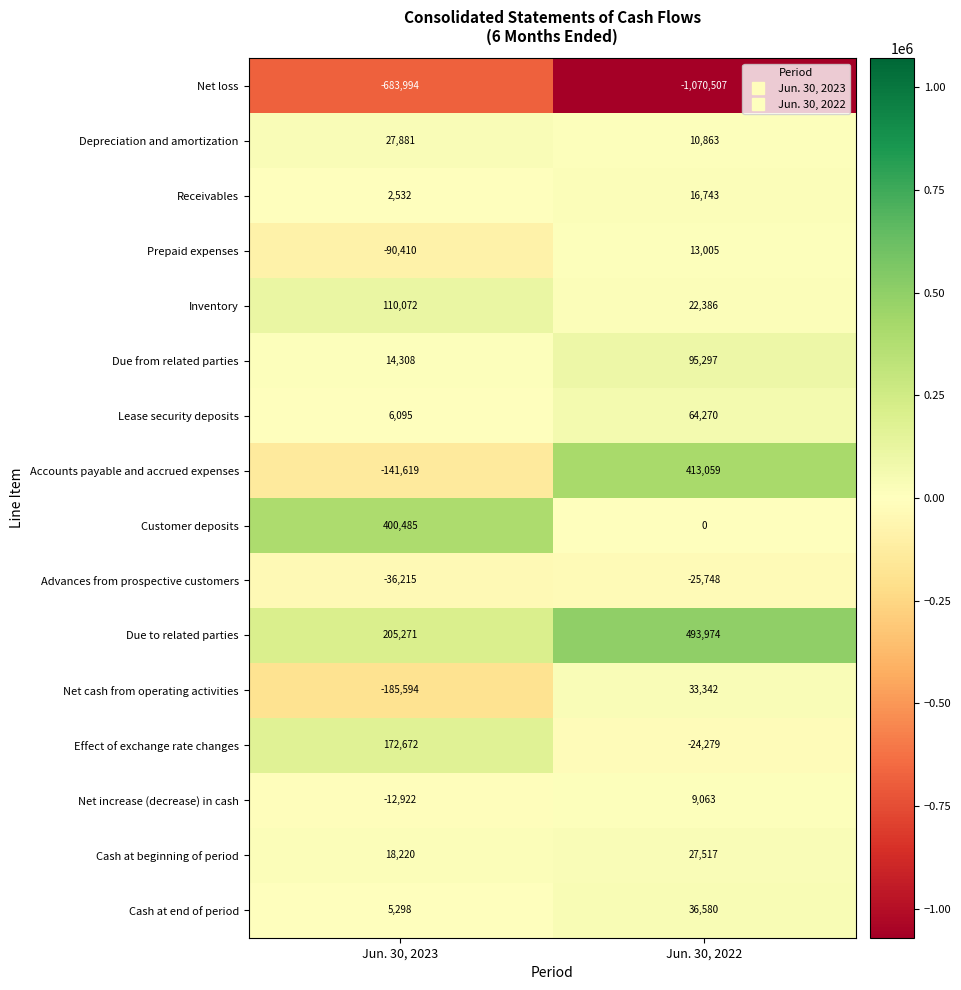

Which series has the largest range (max minus min)?

Accounts payable and accrued expenses